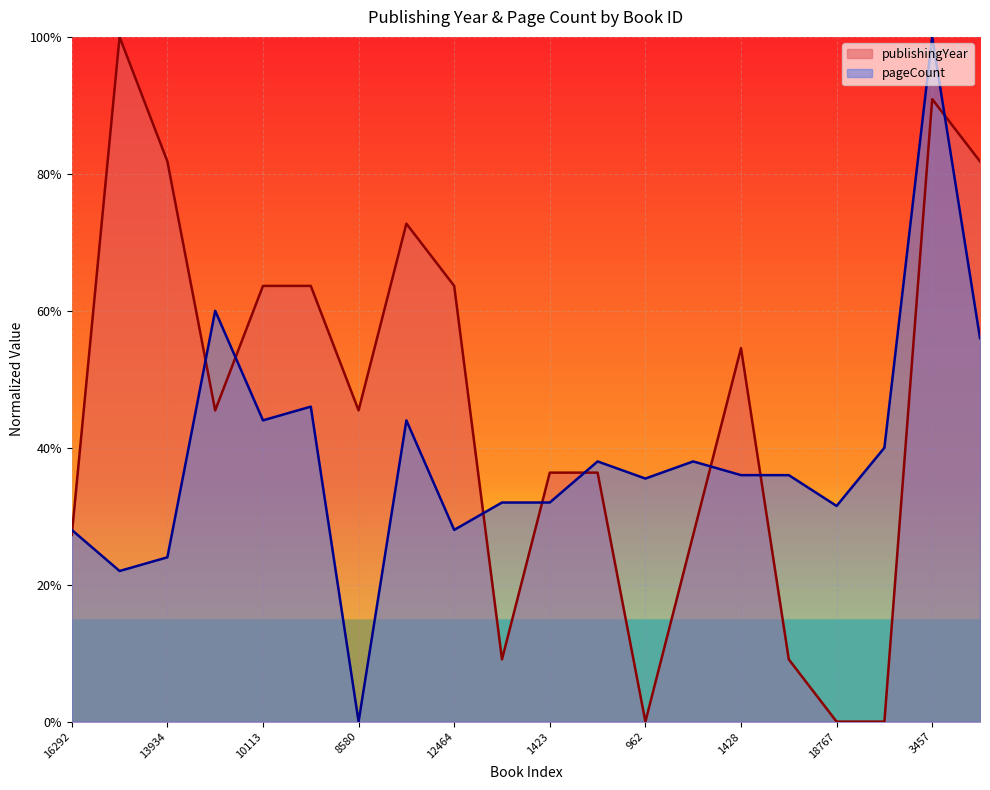

Count the pageCount values in the range 0 to 1.

20